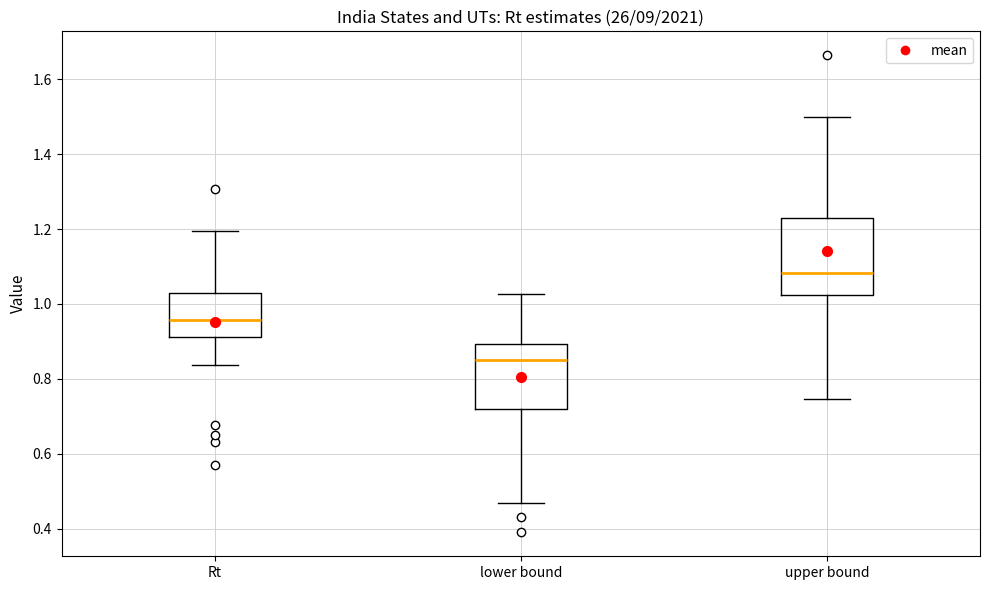

Which box's median line is the lowest?

lower bound